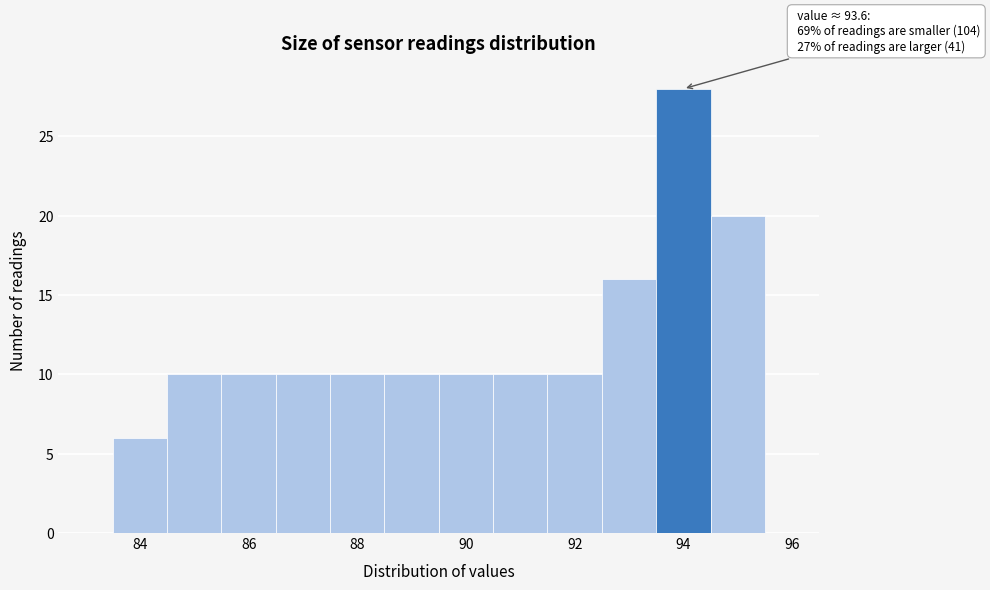

Over which range of the x-axis is the bar tallest?

93.5 to 94.5